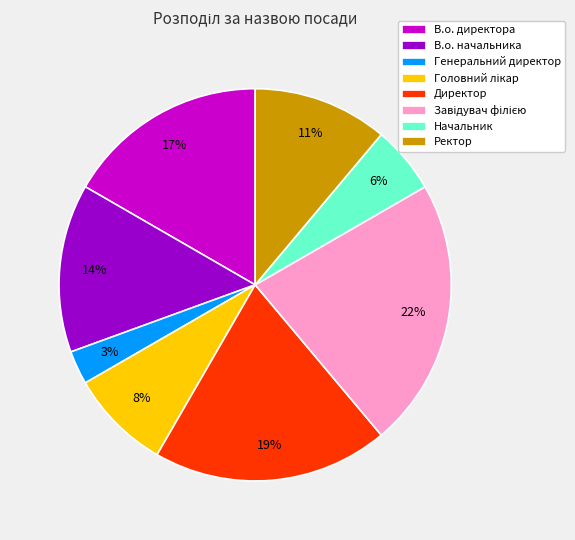

Which category has the smallest portion of the pie?

Генеральний директор